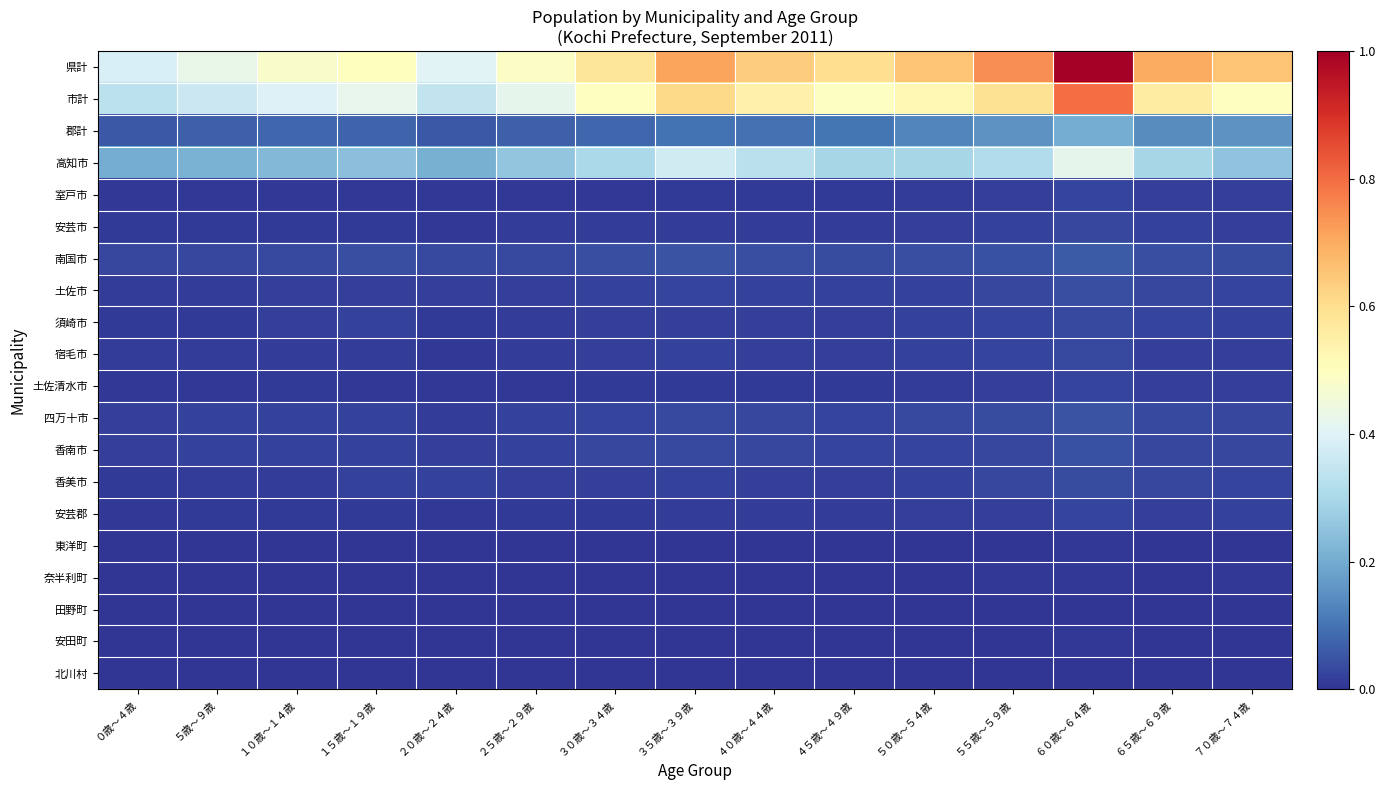

Rank the series by their maximum value, from lowest to highest.

北川村, 田野町, 安田町, 東洋町, 奈半利町, 土佐清水市, 安芸郡, 室戸市, 安芸市, 宿毛市, 須崎市, 香美市, 土佐市, 香南市, 四万十市, 南国市, 郡計, 高知市, 市計, 県計